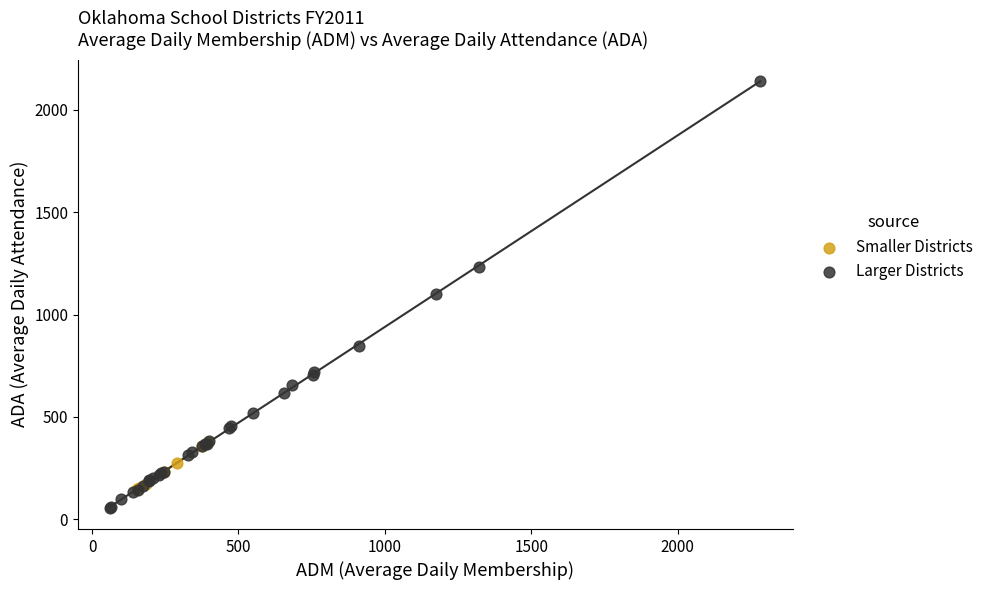

Which series reaches the maximum Y coordinate?

Larger Districts